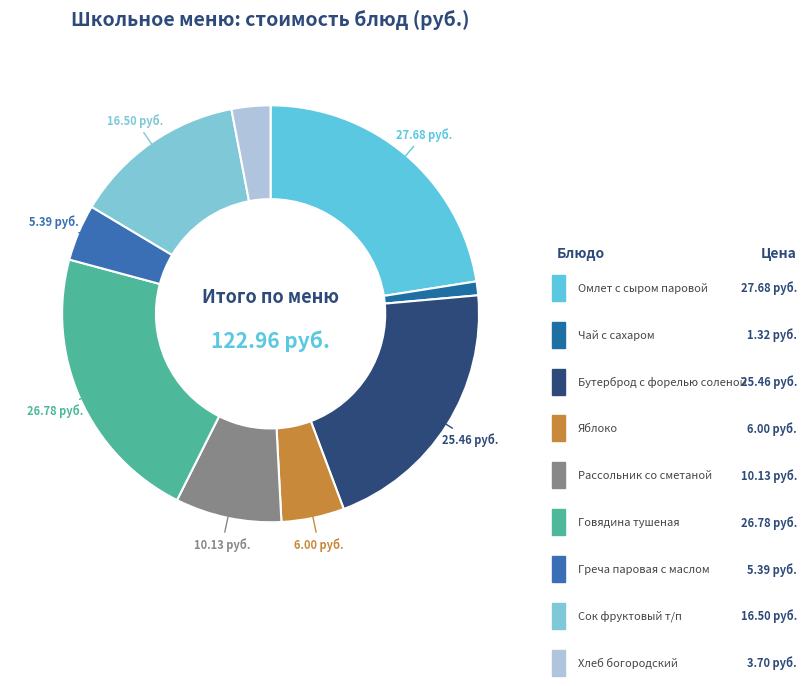

How many segments does this pie chart have?

9